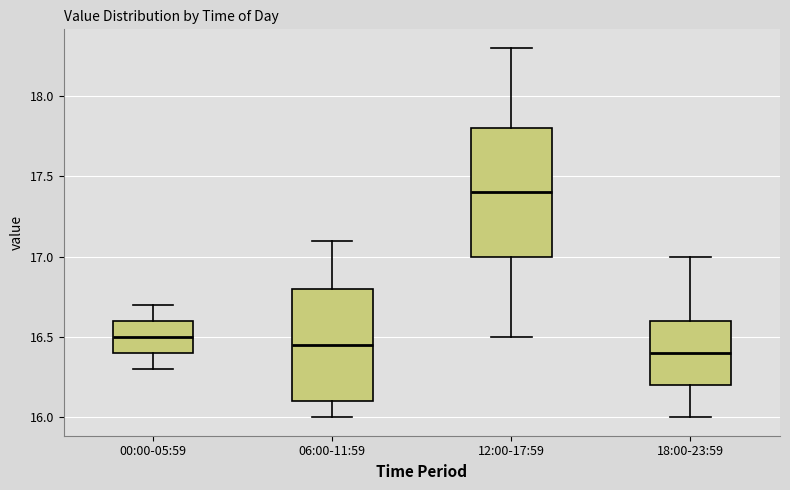

Reading left to right, transcribe this box plot: for each box, give where its median line is, the range the box spans, and where its two whiskers end, as read against the y-axis. The values are not printed on the chart, so give them approximately, as read against the axis.

00:00-05:59: median 16.50, box 16.40 to 16.60, whiskers 16.30 to 16.70
06:00-11:59: median 16.45, box 16.10 to 16.80, whiskers 16.00 to 17.10
12:00-17:59: median 17.40, box 17.00 to 17.80, whiskers 16.50 to 18.30
18:00-23:59: median 16.40, box 16.20 to 16.60, whiskers 16.00 to 17.00